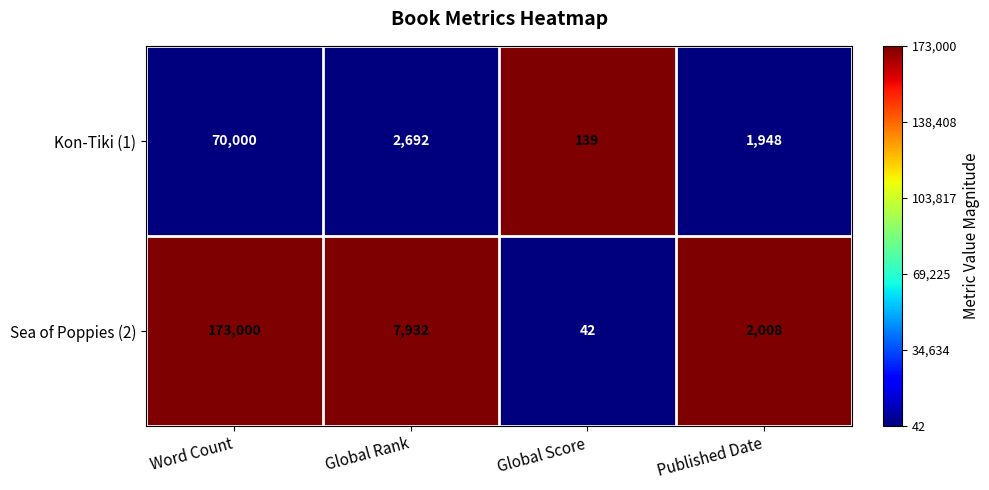

The Sea of Poppies (2) series shows 2008 at Published Date. True or false?

True